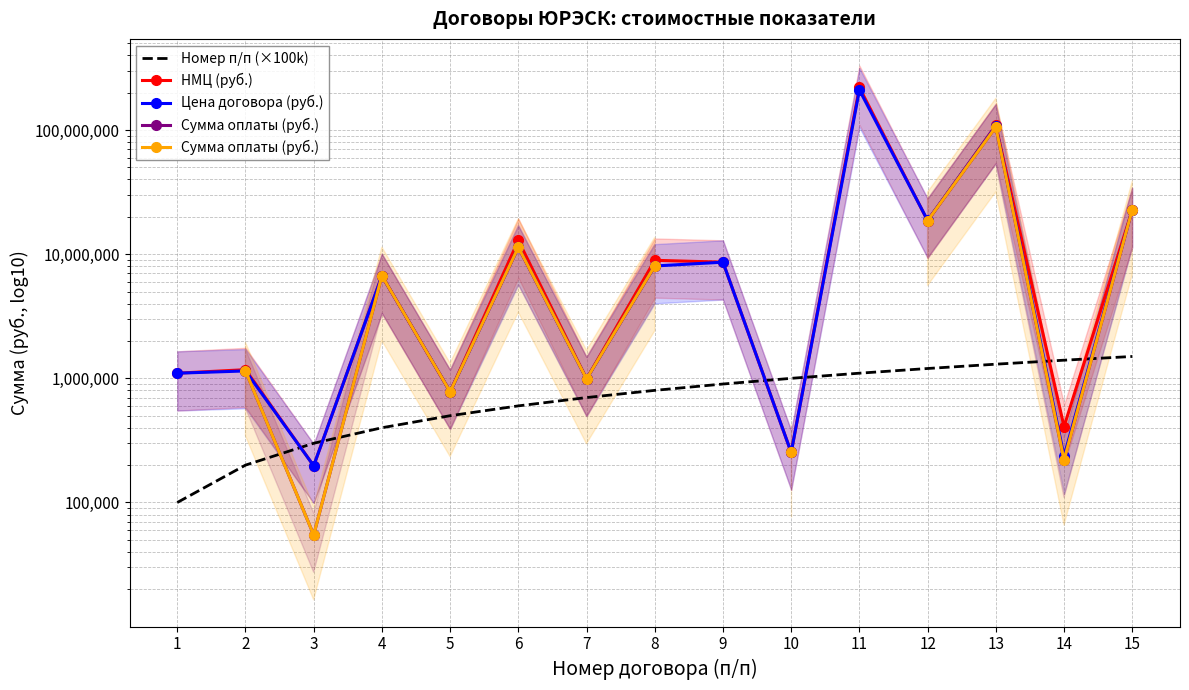

What is the highest value of the Цена договора (руб.) series?

209972094.9